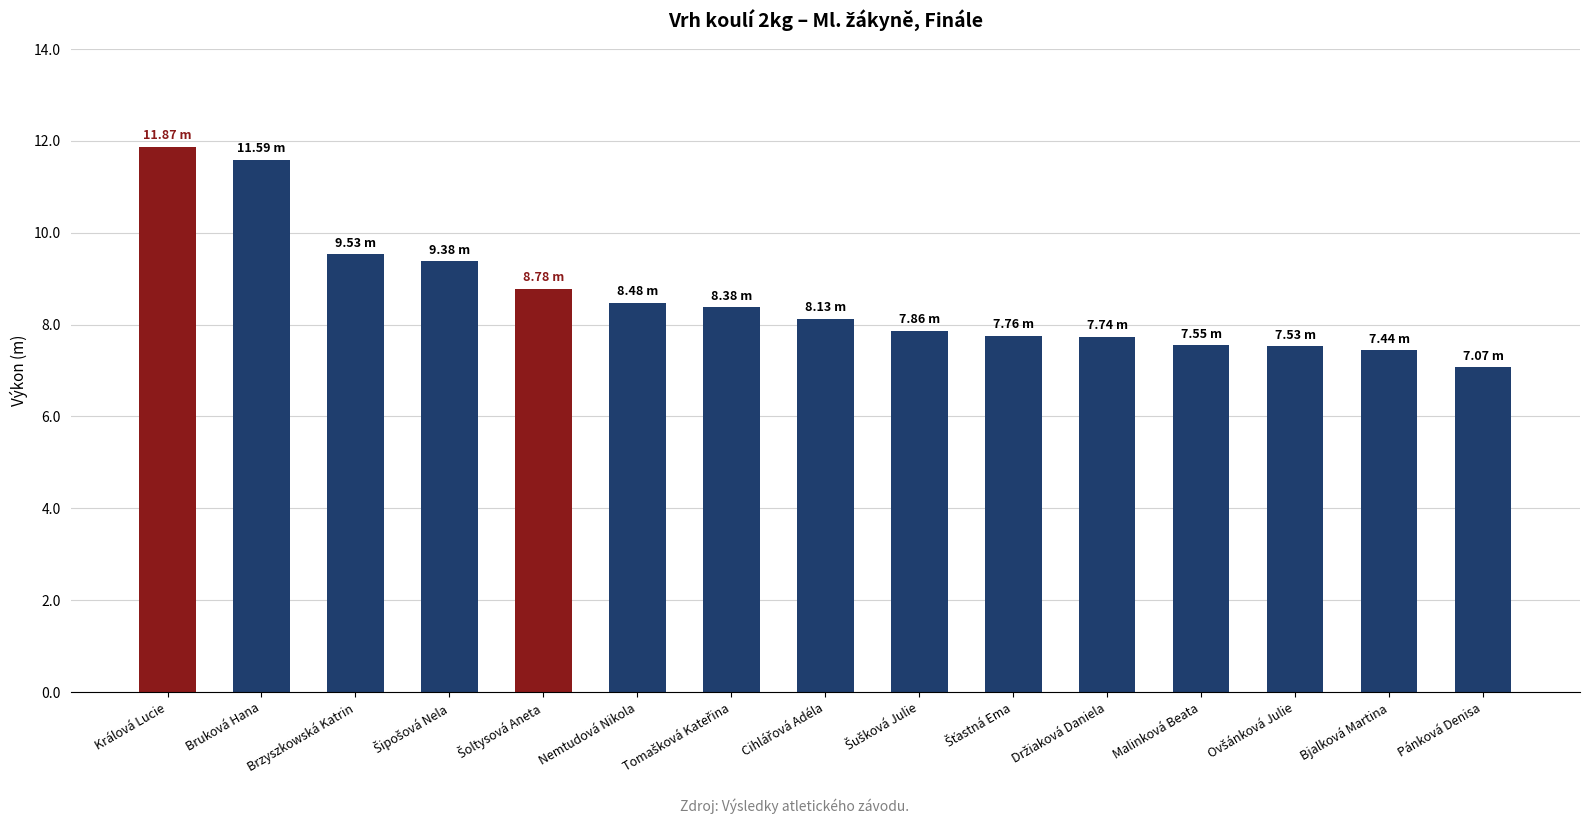

Between Bjalková Martina and Králová Lucie, which is larger?

Králová Lucie